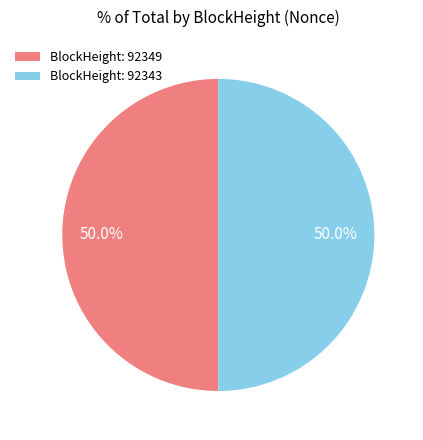

Approximately how many times larger is the value at BlockHeight: 92349 compared to BlockHeight: 92343?

1.0